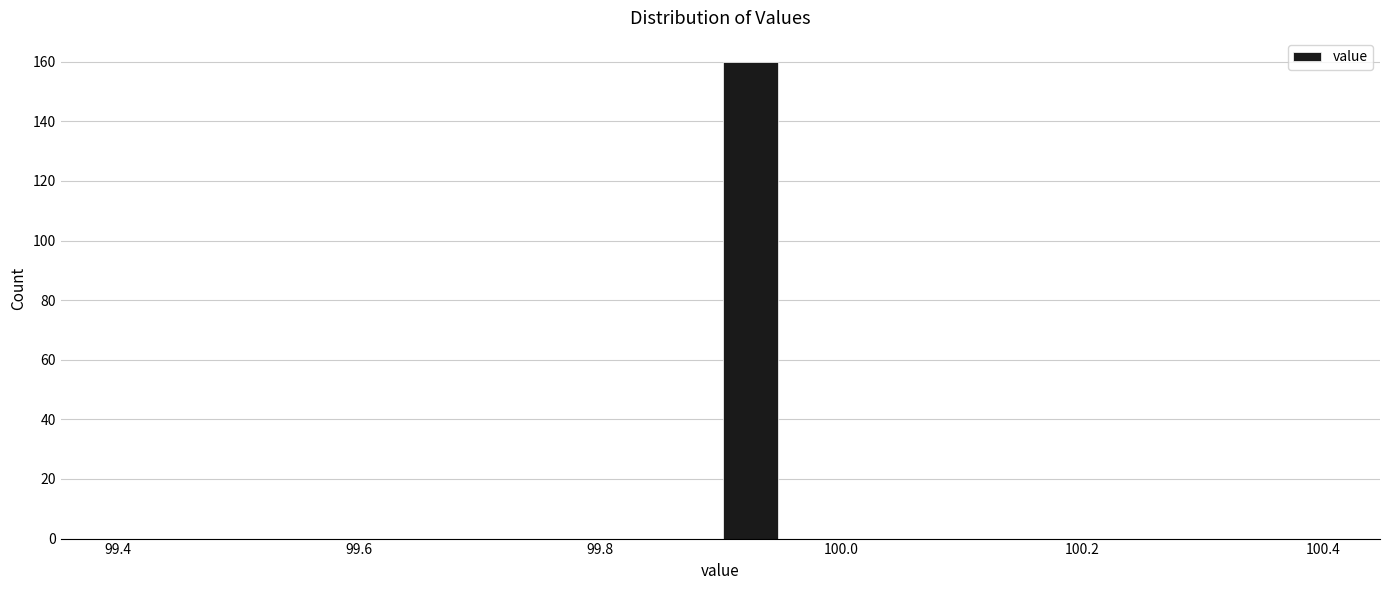

Around what value on the x-axis is the tallest bar? Give the approximate position of its centre, as read against the axis.

99.92